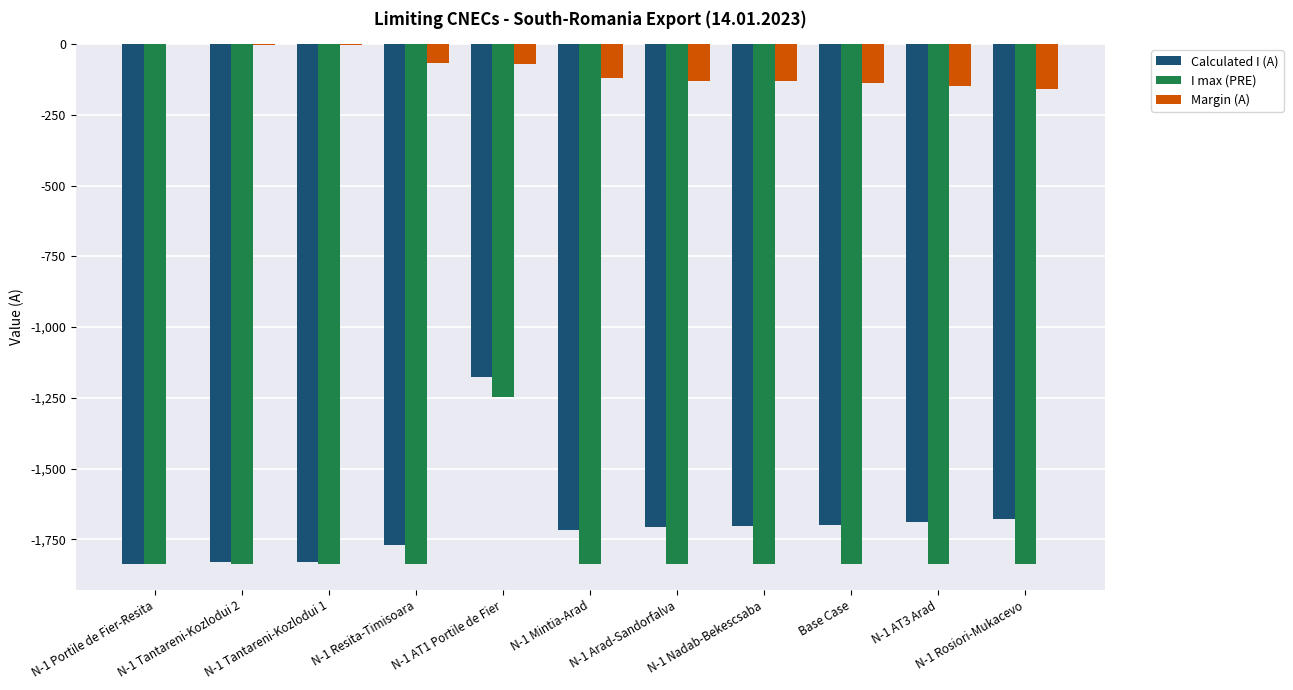

What is the sum of all Margin (A) values?

-977